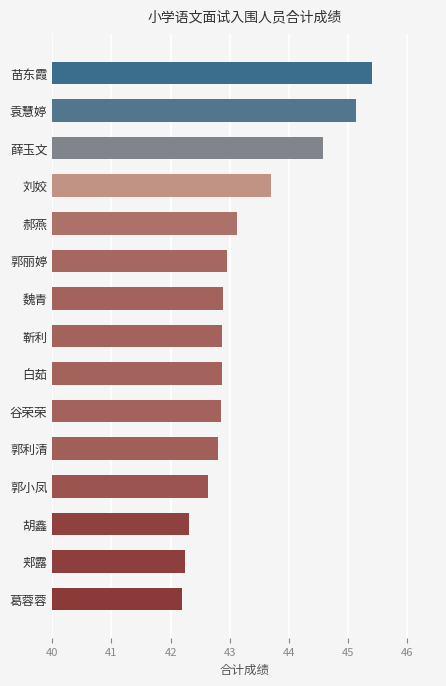

True or false: the data shows 45.4 at 苗东霞.

True